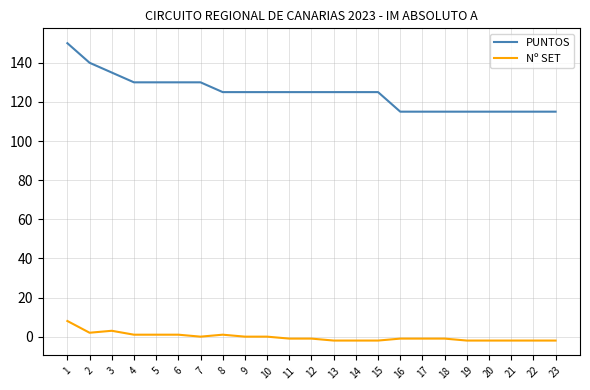

Which series has the largest total across all categories?

PUNTOS